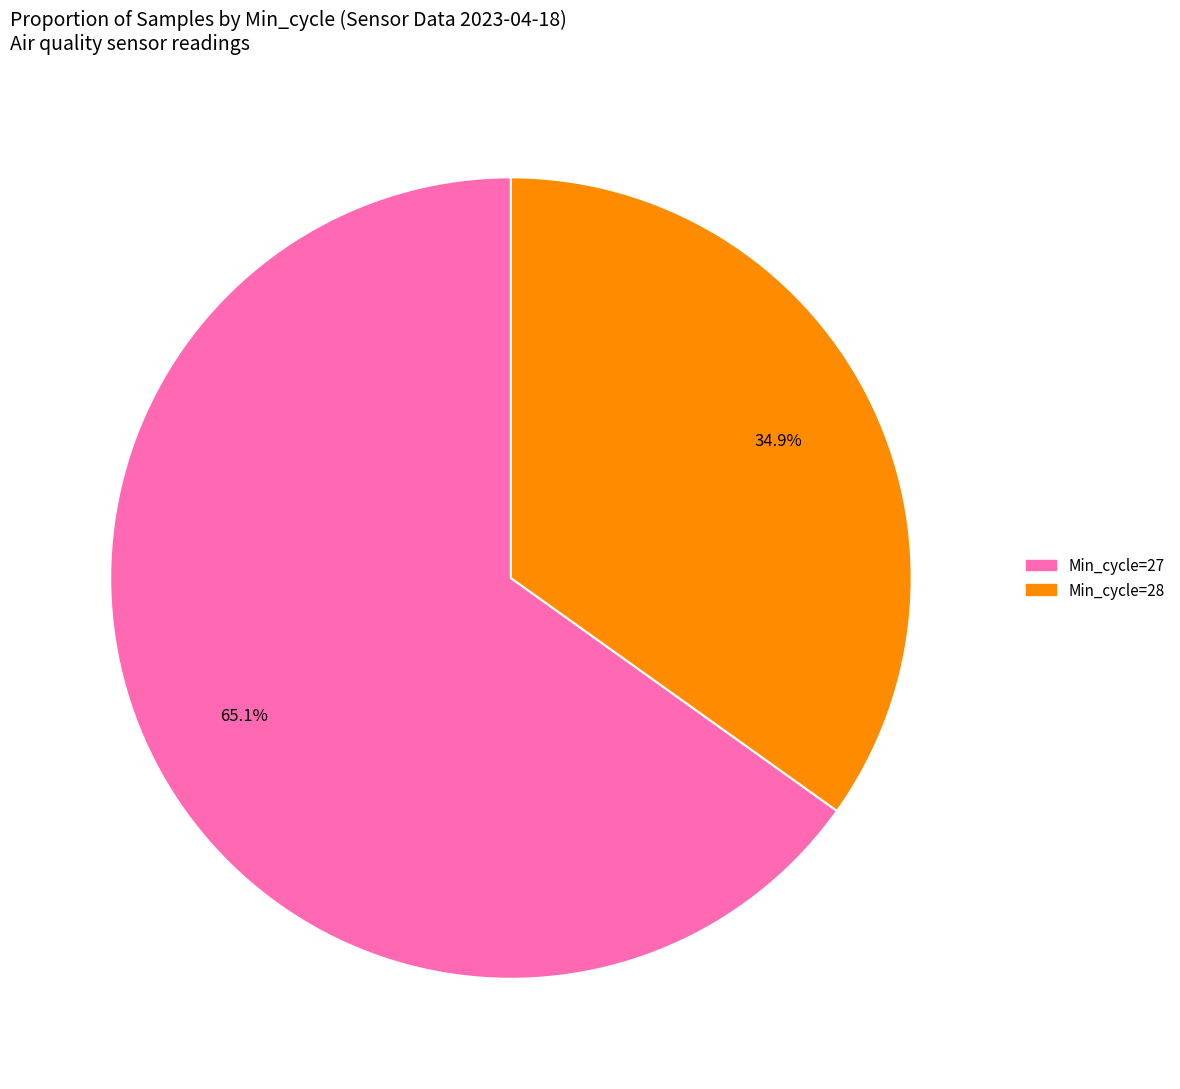

Is there a majority slice in this chart?

Yes